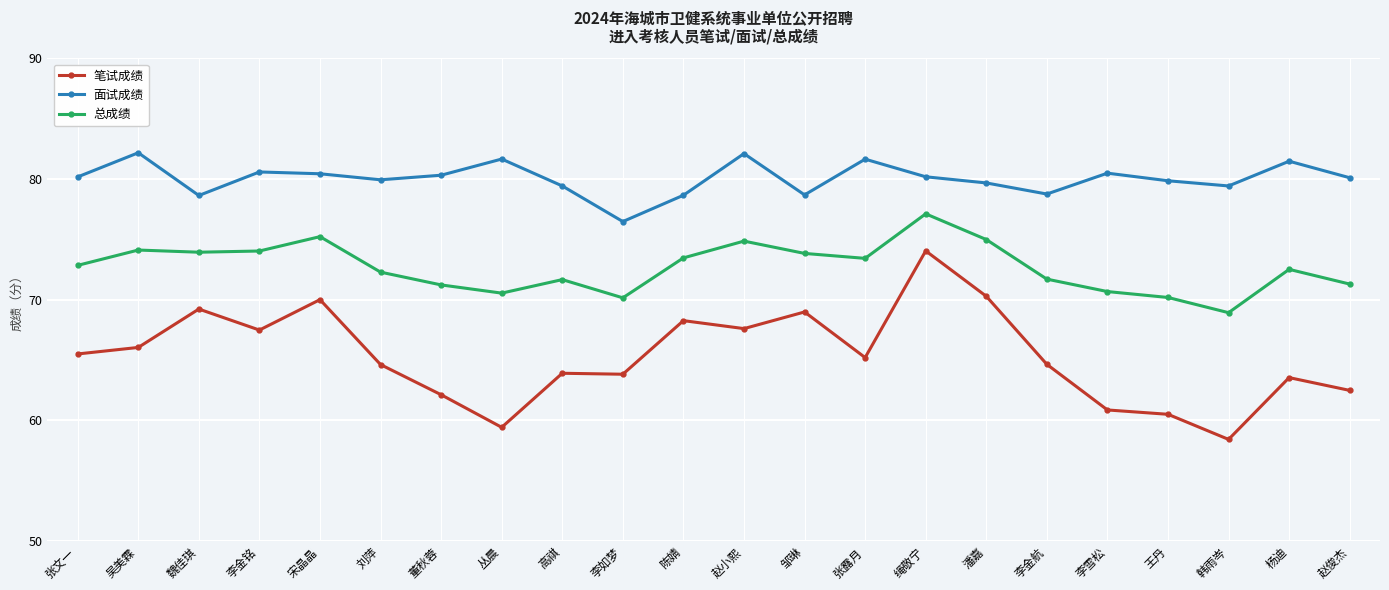

True or false: 笔试成绩 and 总成绩 cross at least once.

False